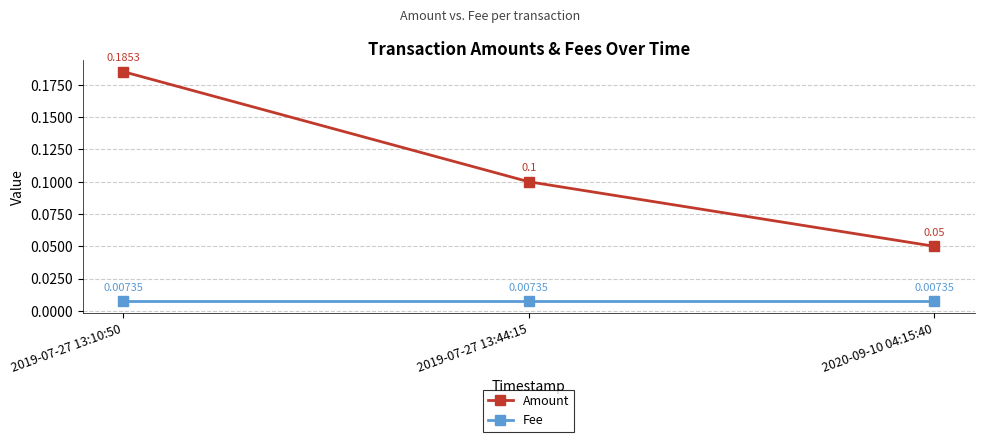

How many data points does each series have?

3